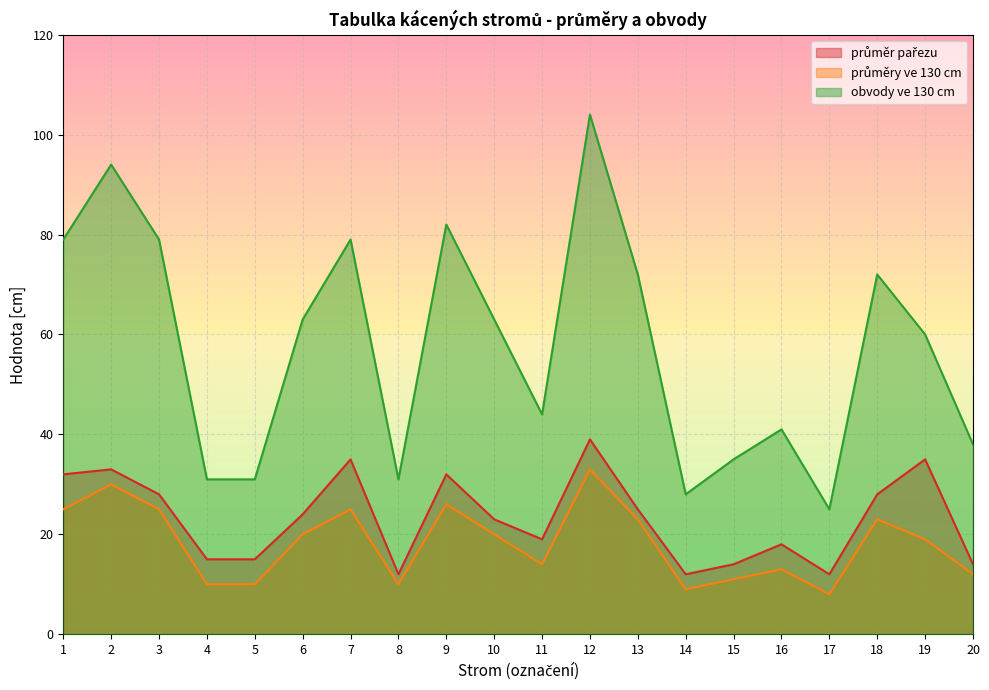

Which label corresponds to the smallest value in the chart?

17